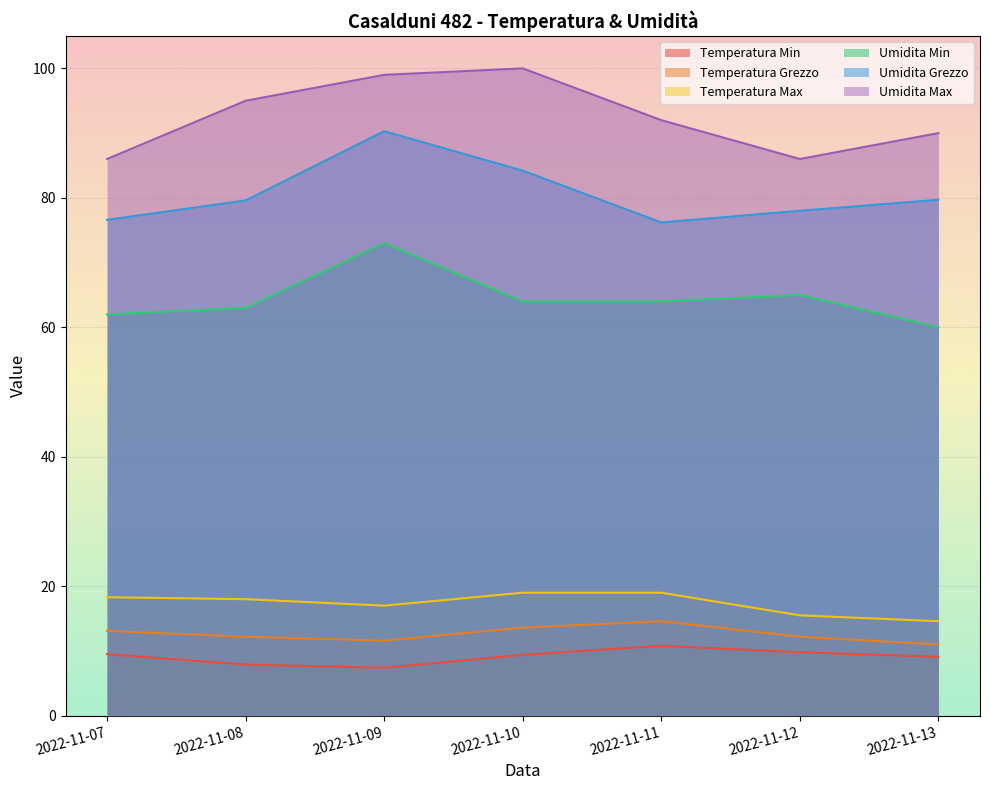

In Temperatura Min, how many points are lower than both neighbors (excluding endpoints)?

1